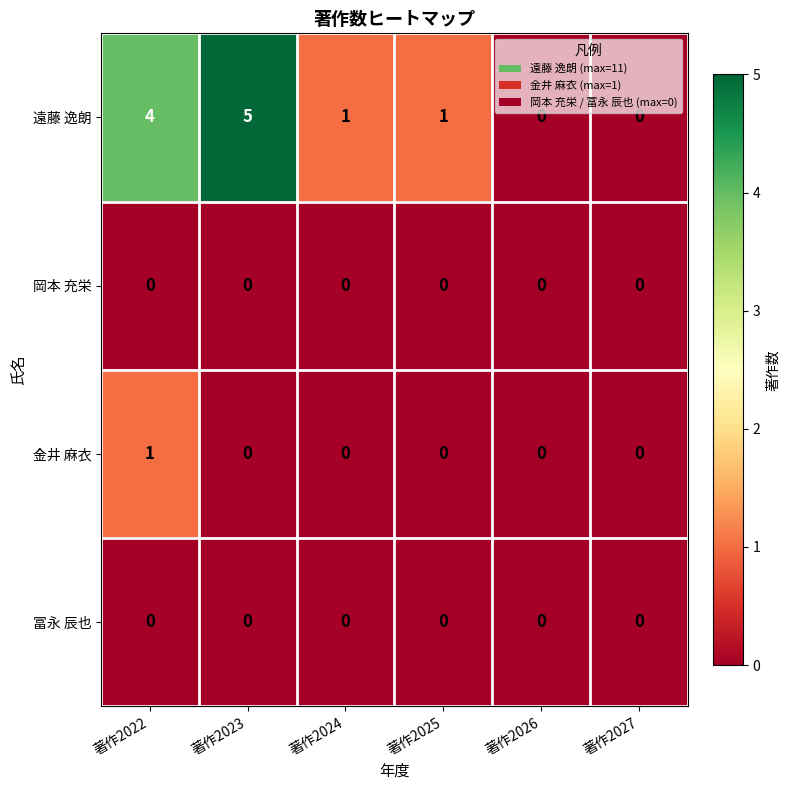

Reading left to right, list all the values displayed in this chart.

遠藤 逸朗: 4	5	1	1	0	0
岡本 充栄: 0	0	0	0	0	0
金井 麻衣: 1	0	0	0	0	0
冨永 辰也: 0	0	0	0	0	0